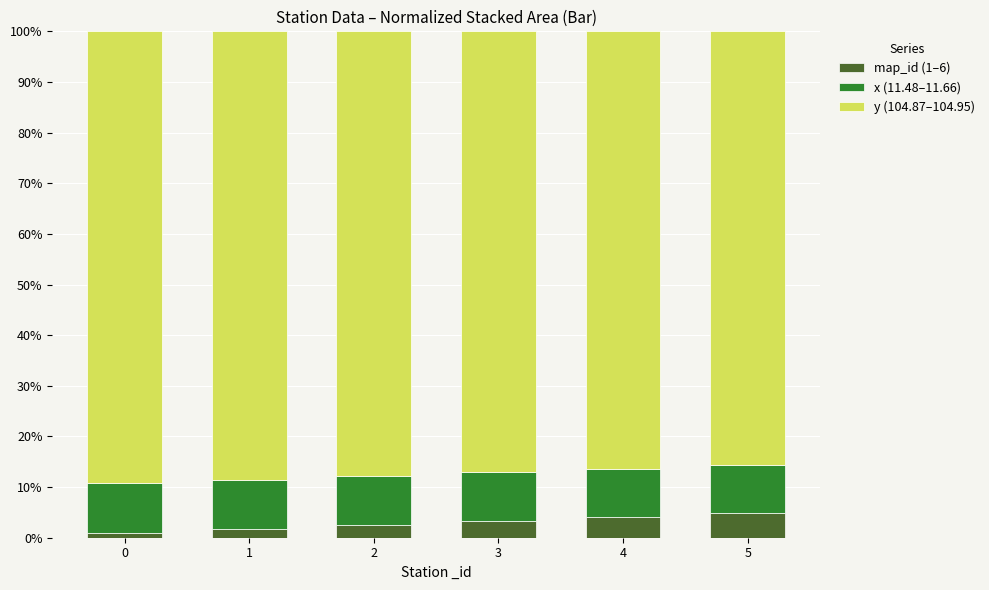

True or false: map_id (1–6) has a value of 0.9 at 0.

True